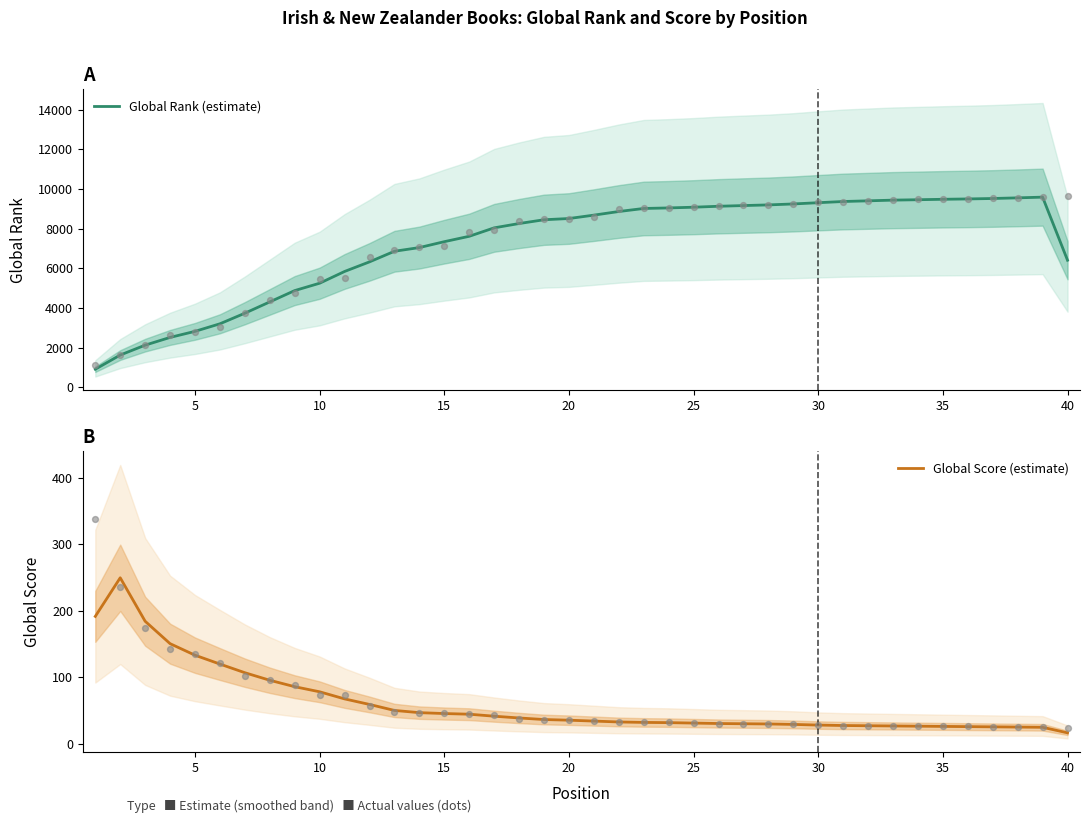

The Global Score (estimate) series shows 31.0 at 25. True or false?

True